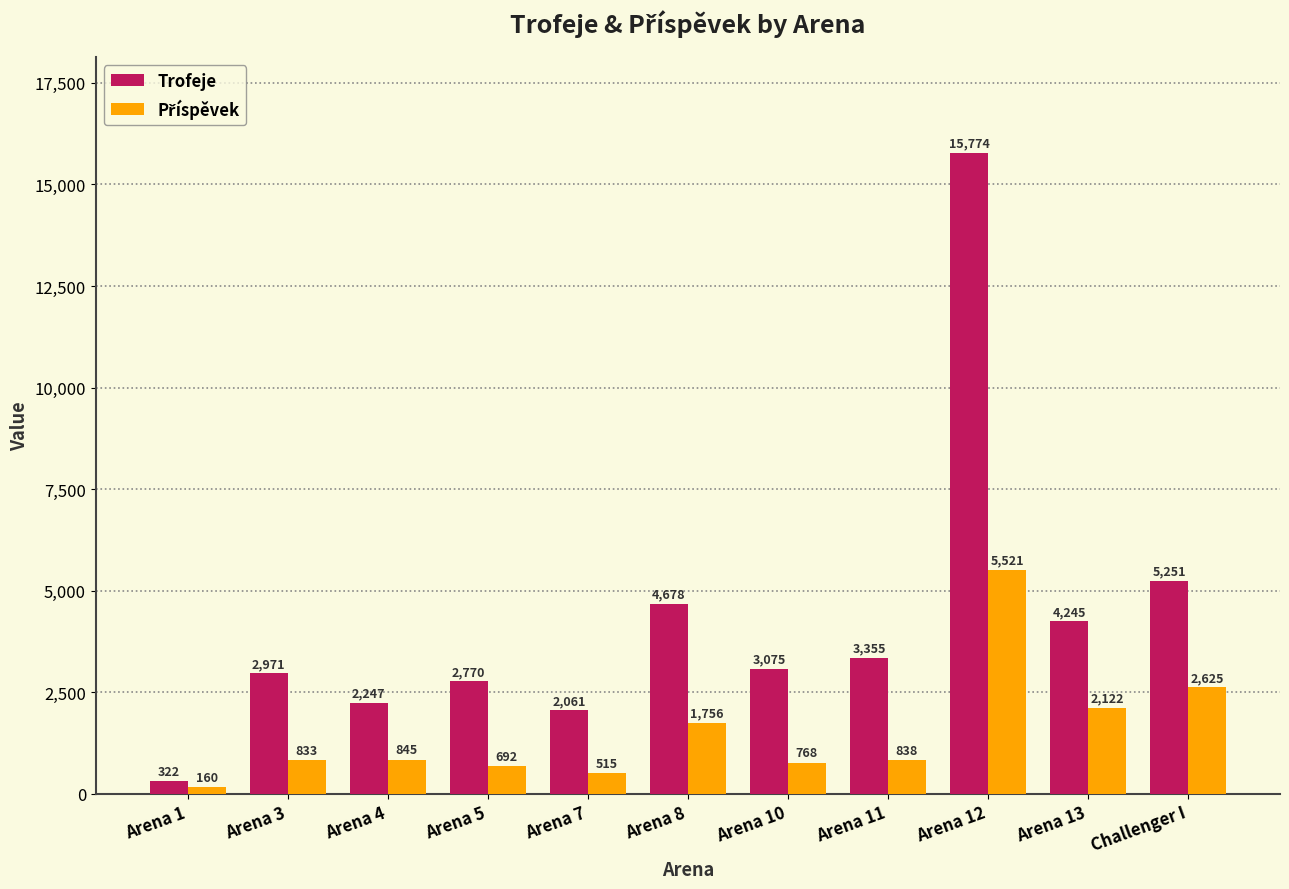

Count the number of categories in the chart.

11